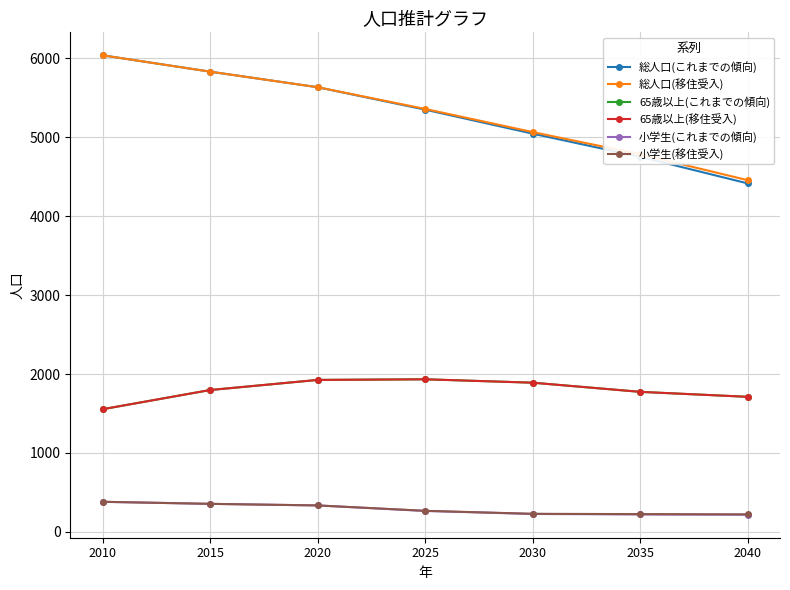

Rank the categories by 総人口(移住受入) value from lowest to highest.

2040, 2035, 2030, 2025, 2020, 2015, 2010